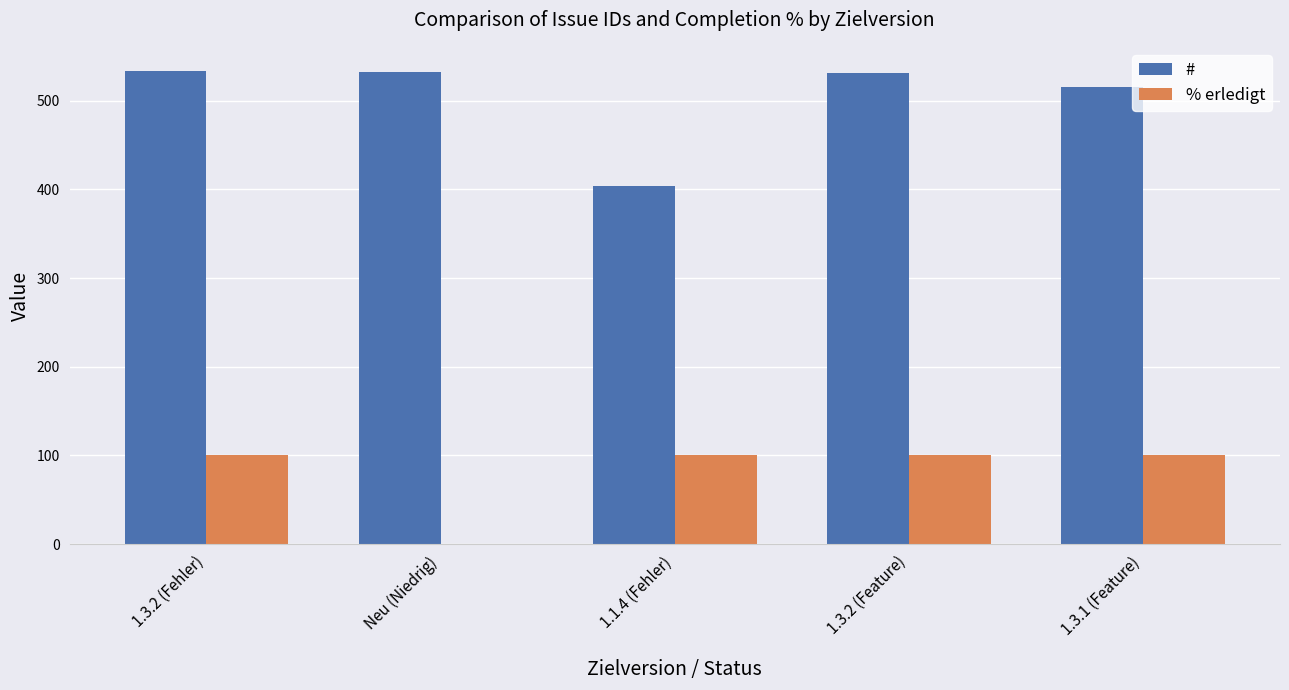

How many distinct data groups are displayed?

2